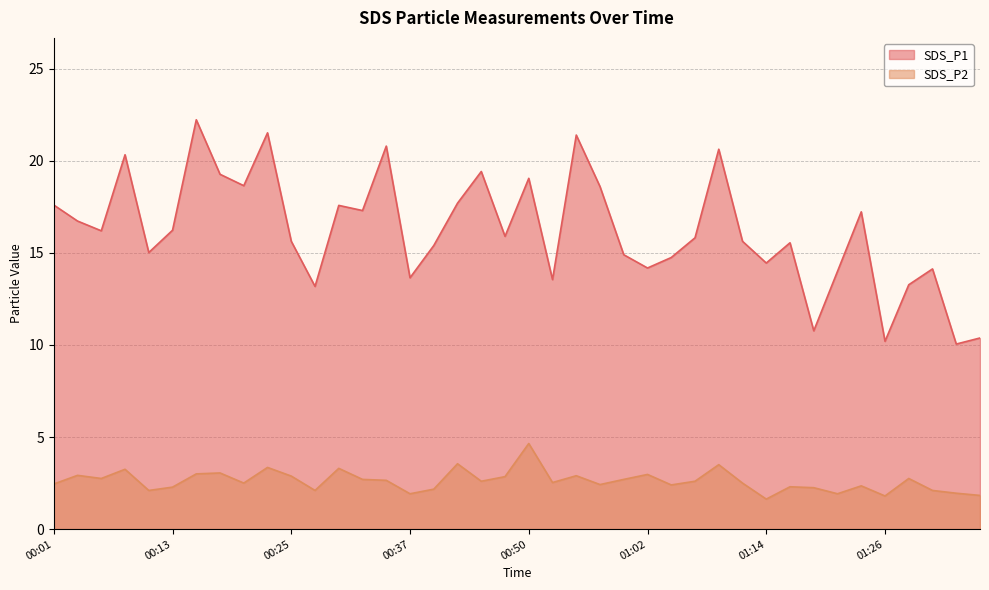

What position from the right is 00:40?

24